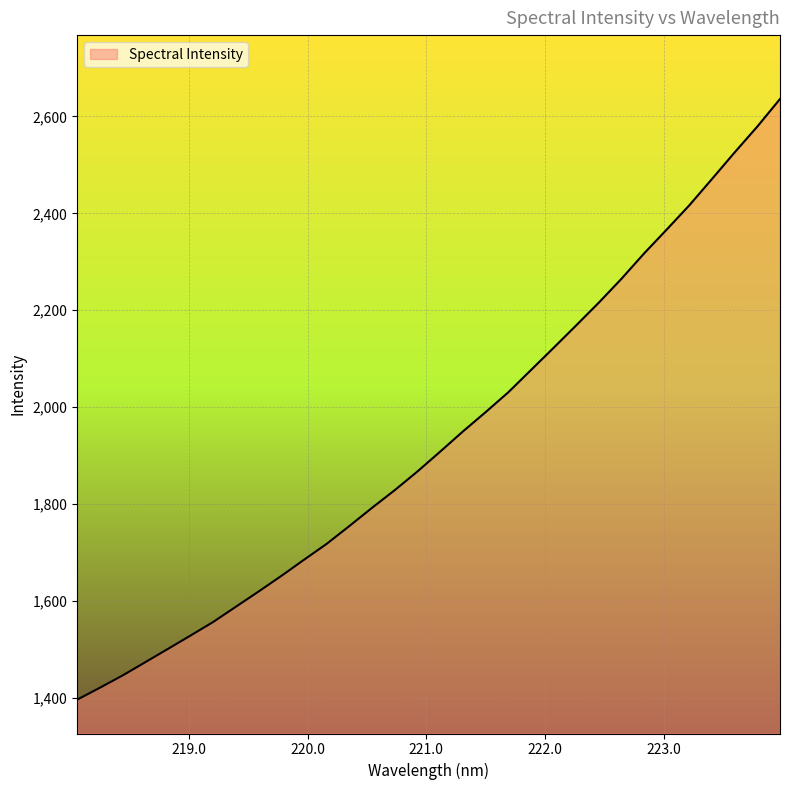

Does the chart have visible grid lines?

Yes